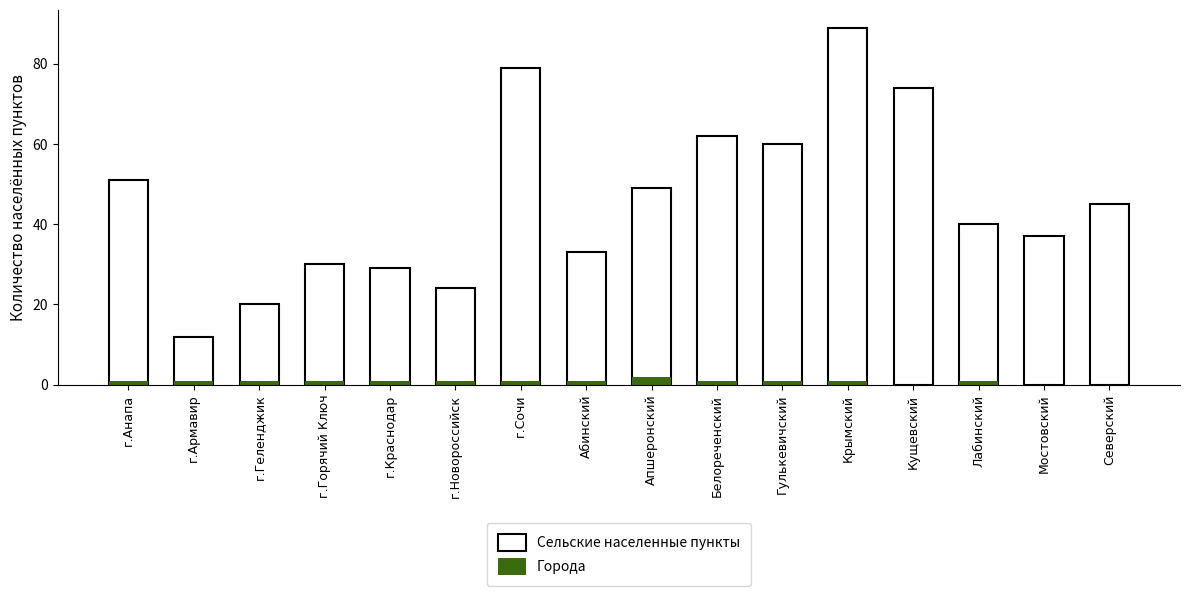

How many bars are there in total?

32